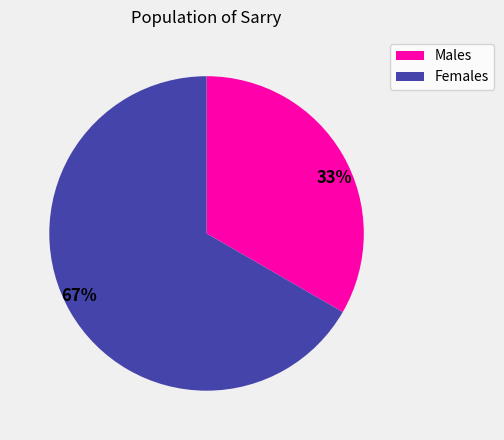

To the nearest percent, what is the combined percentage of Females and Males?

100%